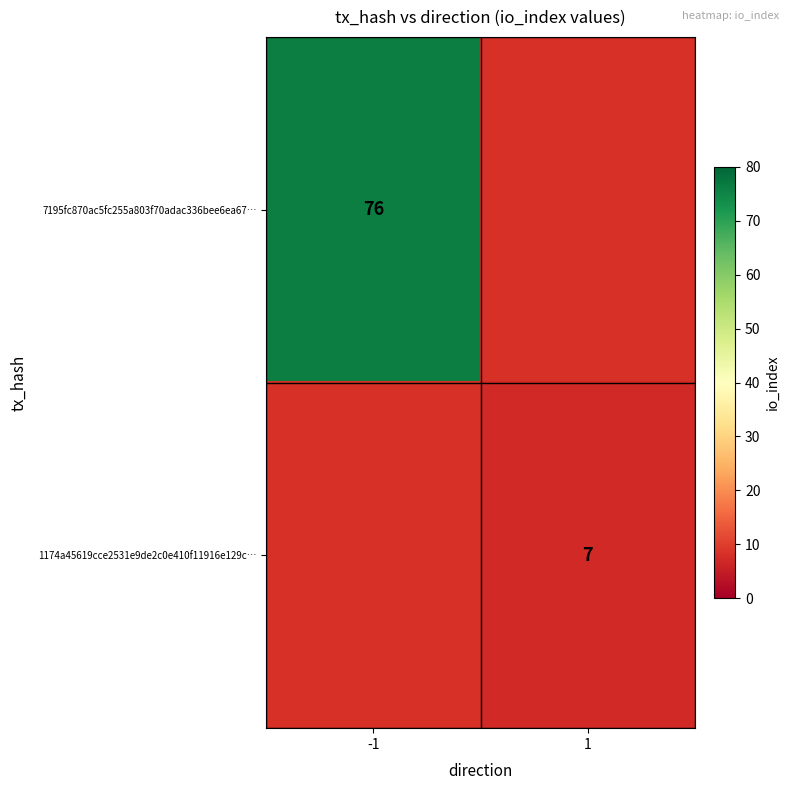

True or false: 7195fc870ac5fc255a803f70adac336bee6ea67… has a value of 136 at -1.

False